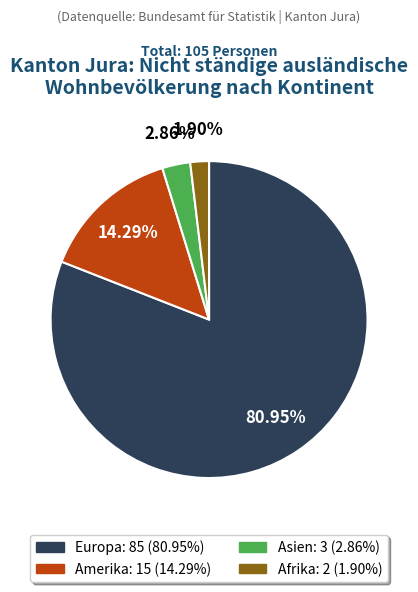

Combined, what portion of the pie is Afrika and Asien?

4.8%